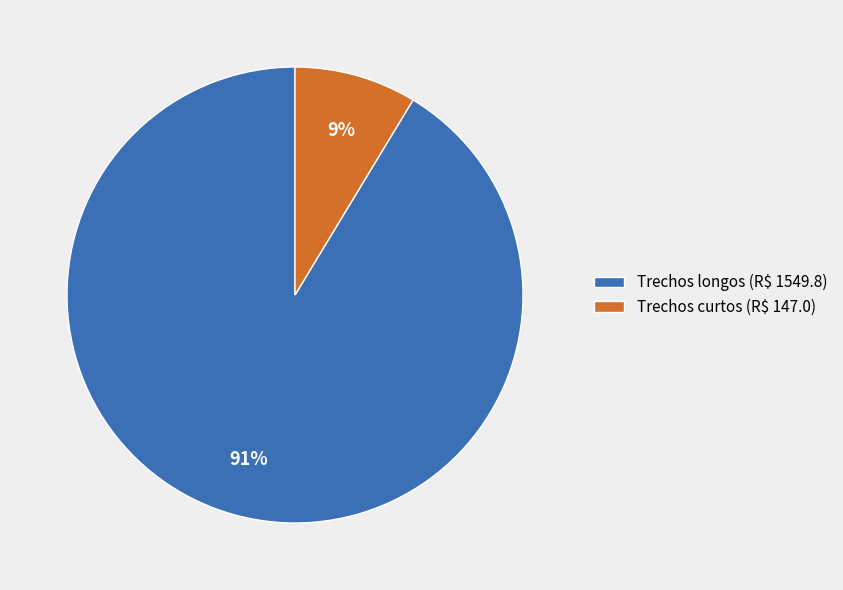

Which category has the biggest portion of the pie?

Trechos longos (R$ 1549.8)